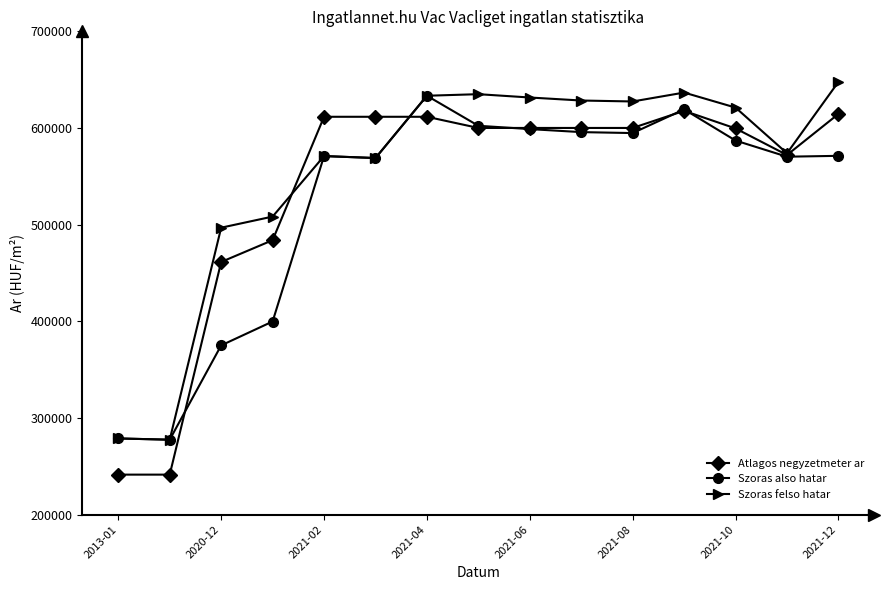

Which series ends up on top after the final intersection of Atlagos negyzetmeter ar and Szoras also hatar?

Atlagos negyzetmeter ar